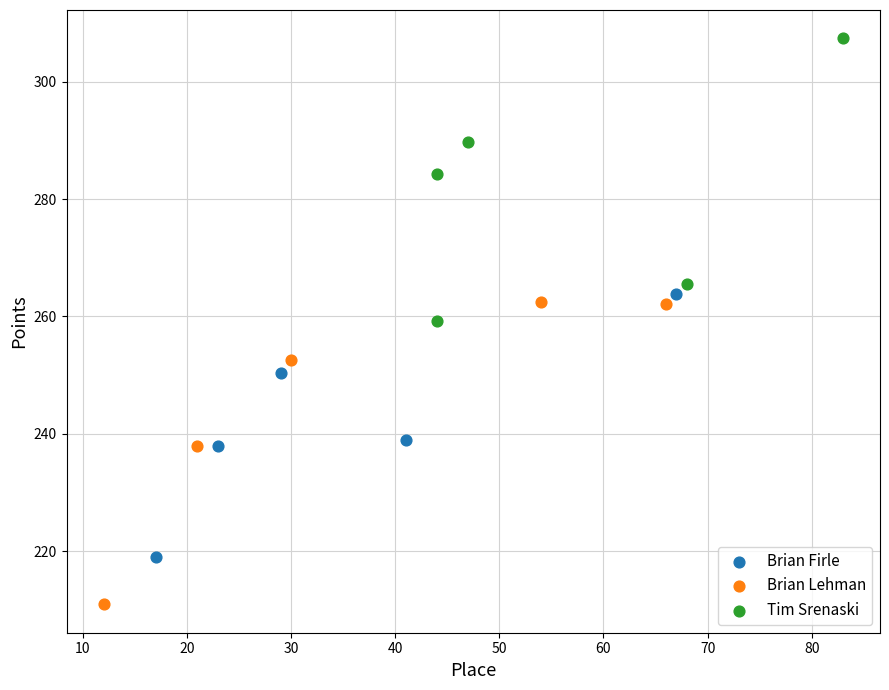

Which series contains the lowest Y value?

Brian Lehman